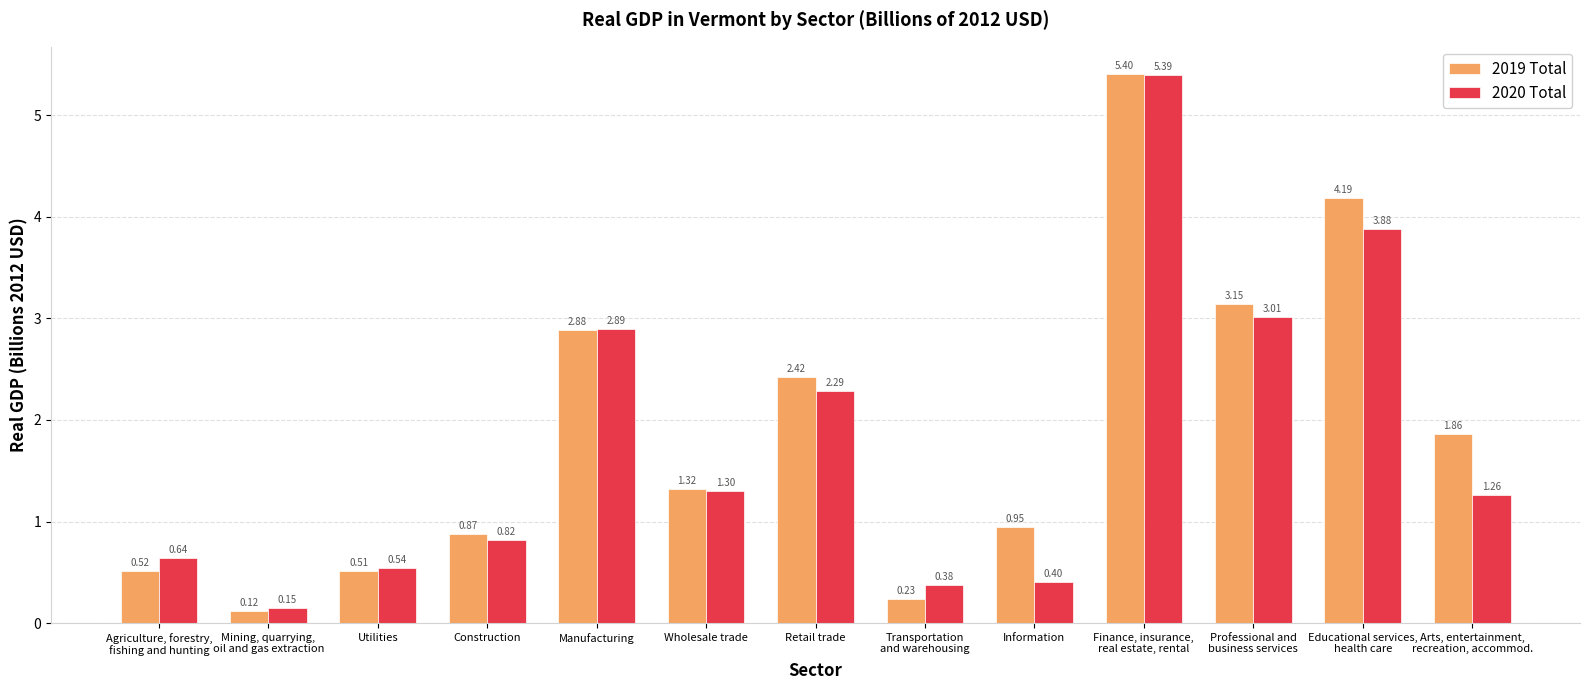

The value of 2020 Total at Professional and
business services is 5.2. True or false?

False